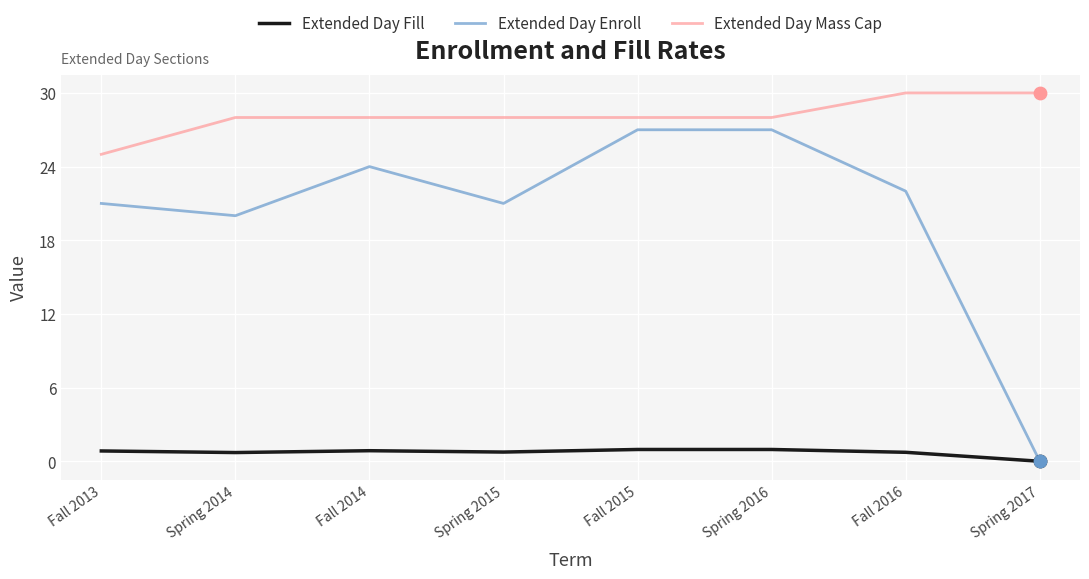

Which series has the largest range (max minus min)?

Extended Day Enroll